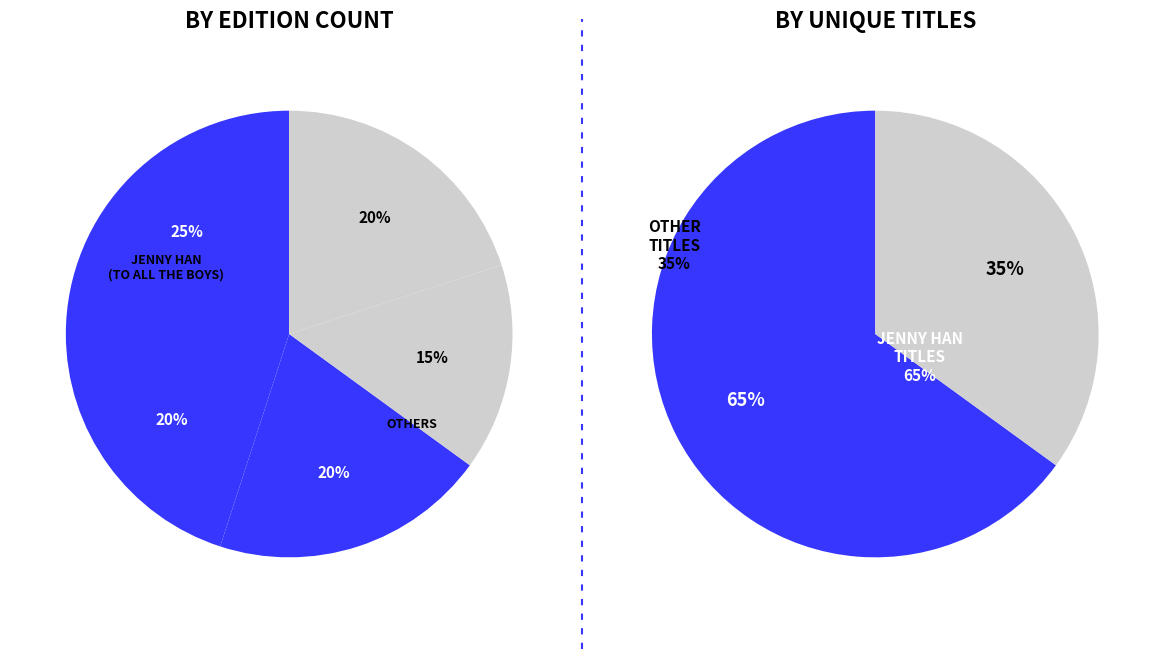

Does P.S. I Still Love You account for over 50% of the chart?

No